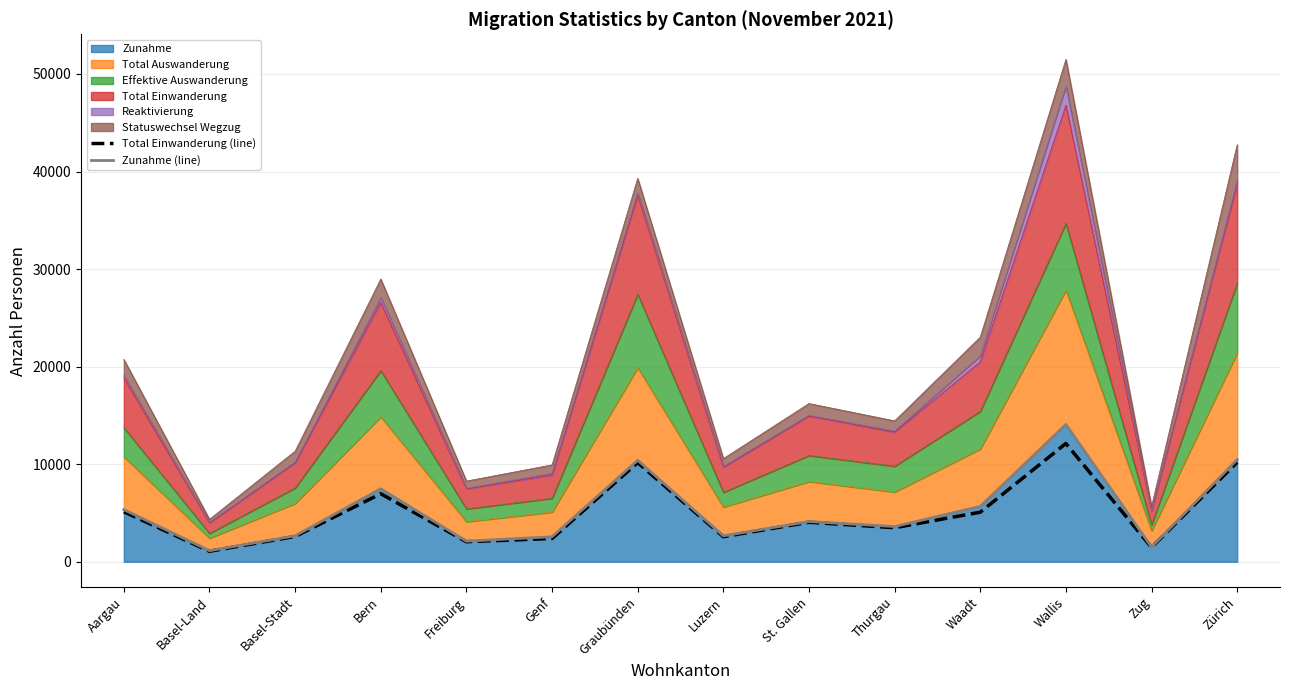

At which label does Zunahme (line) first exceed 4125?

Aargau